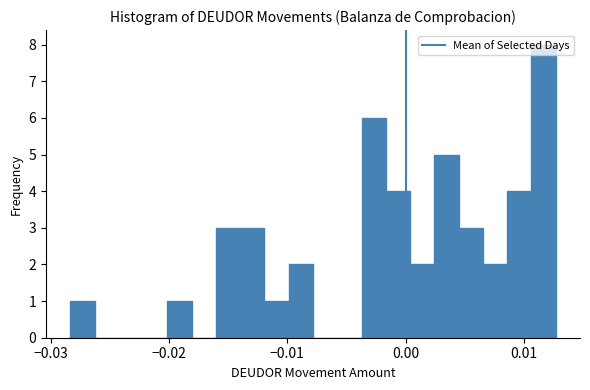

Around what value on the x-axis is the tallest bar? Give the approximate position of its centre, as read against the axis.

0.012